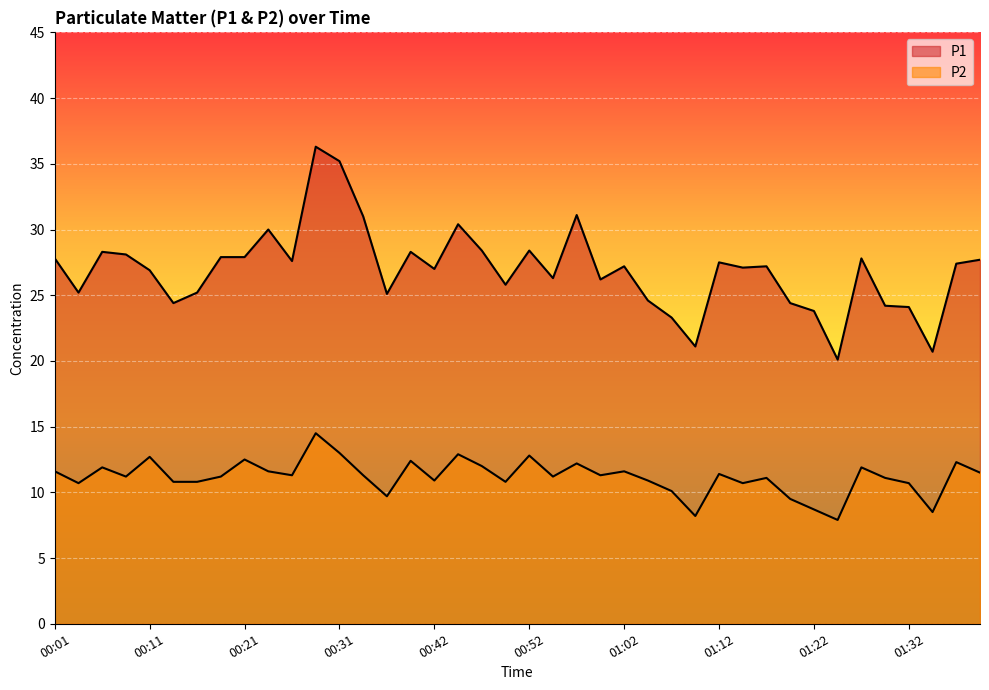

What are all the series names shown in the legend?

P1, P2